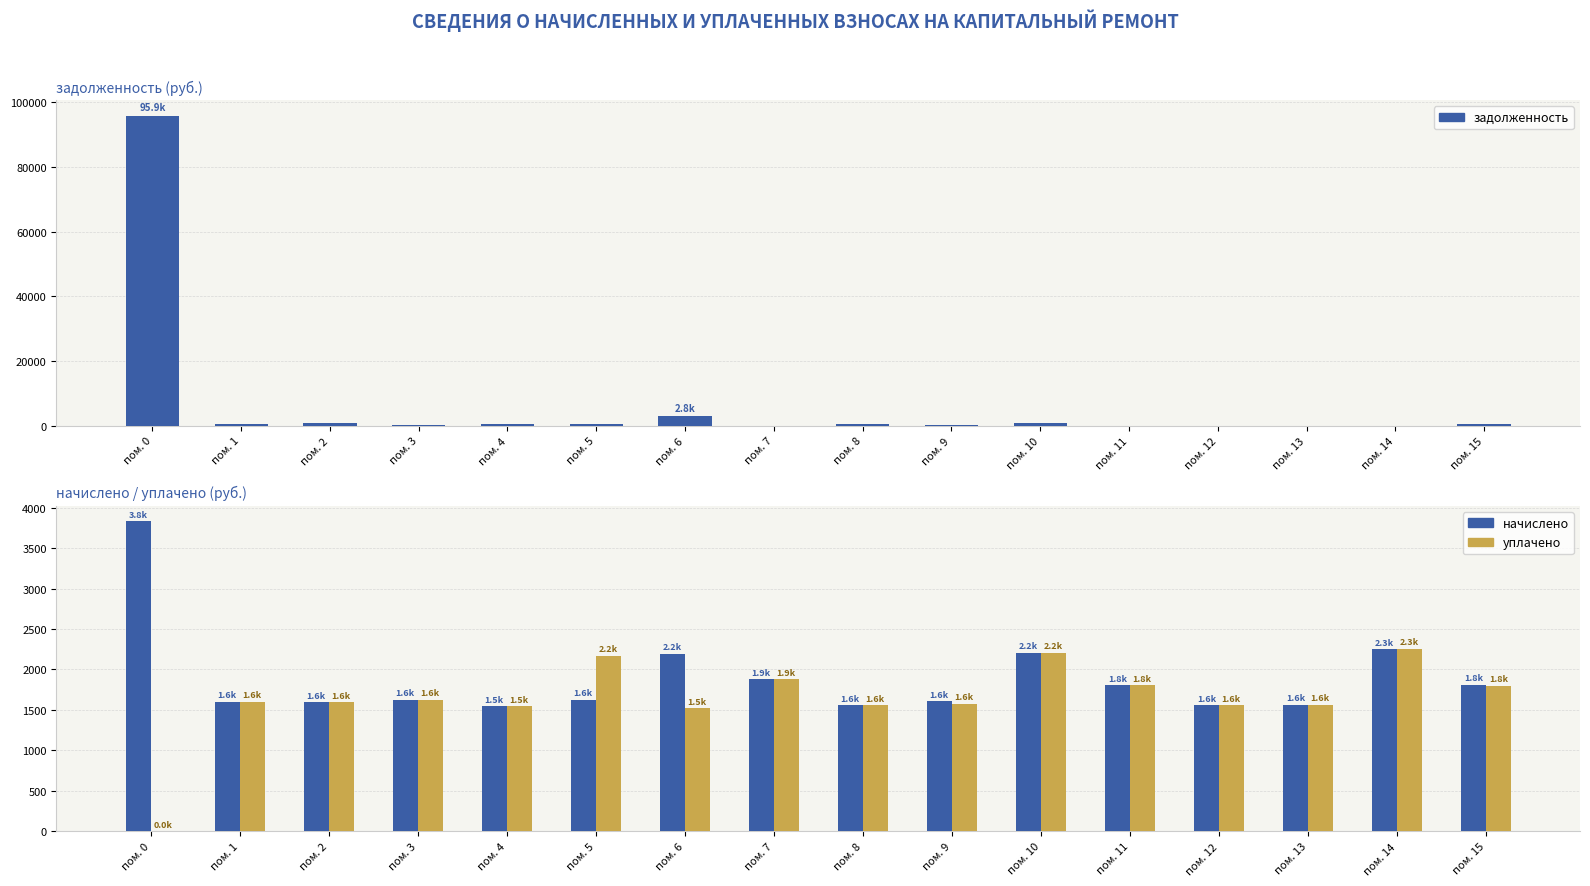

Reading left to right, what are all the values shown in this chart?

задолженность: 95927.5	534.6	809.0	196.9	515.0	542.0	2825.6	0.0	518.6	162.9	736.2	0.0	0.1	2.6	1.4	622.9
начислено: 3830.8	1603.9	1592.8	1626.0	1544.8	1626.0	2193.8	1876.7	1555.9	1611.2	2208.5	1802.9	1559.6	1563.3	2252.8	1814.0
уплачено: 0.0	1603.9	1592.8	1626.0	1544.8	2168.0	1519.1	1876.7	1555.9	1576.7	2208.5	1803.0	1559.6	1563.3	2254.2	1801.8